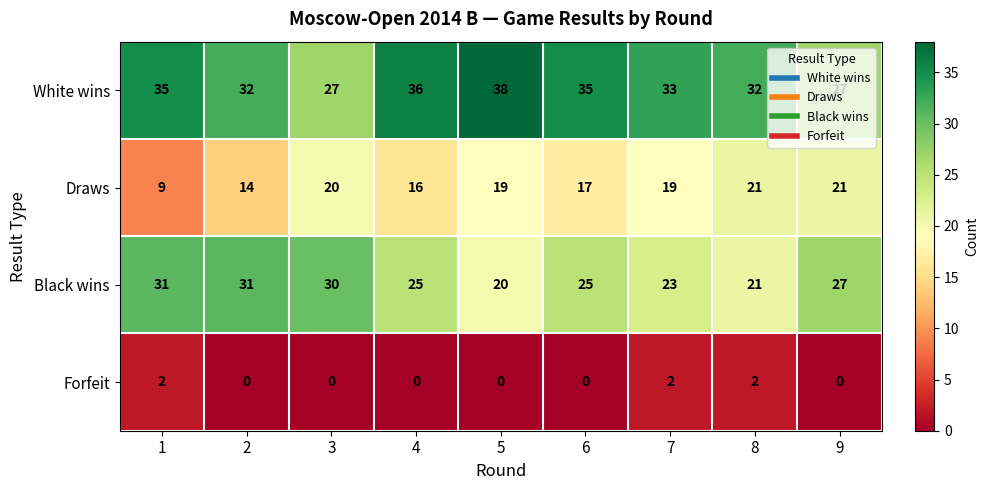

Which category has the lowest value in the Black wins series?

5